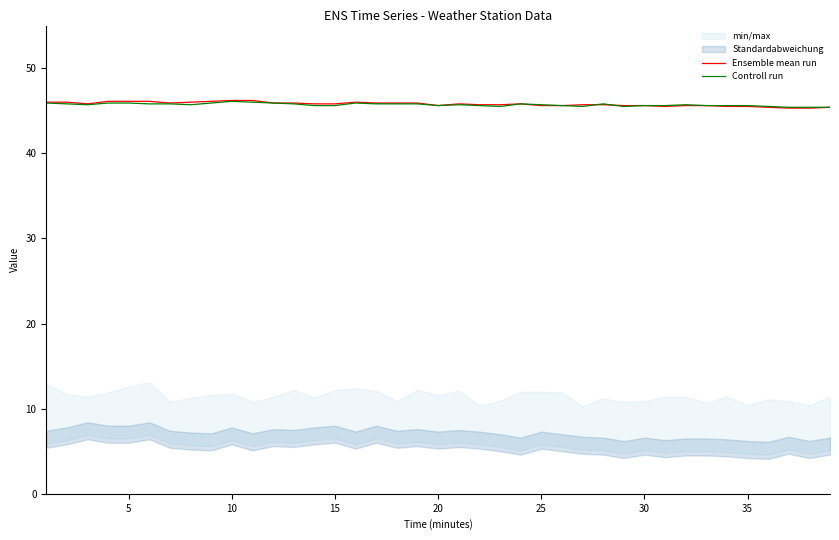

What is the minimum value for Ensemble mean run?

45.3